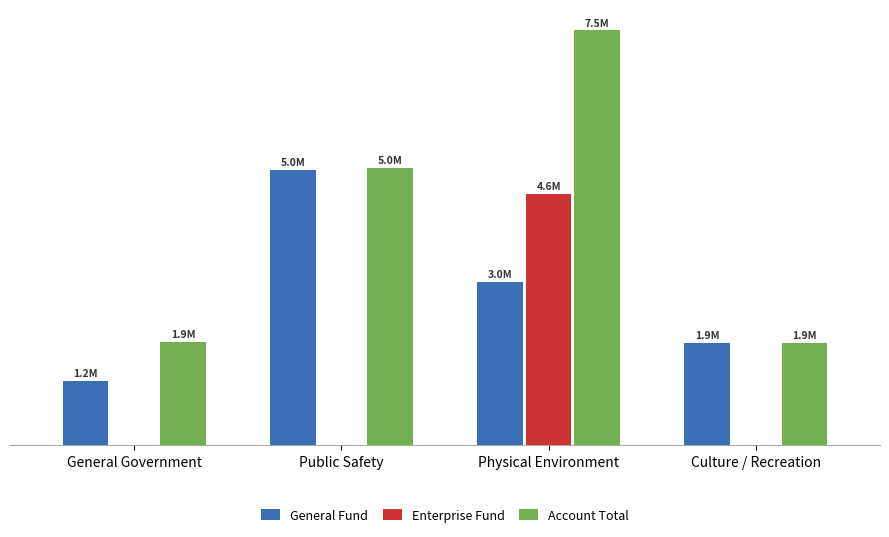

What are all the series names shown in the legend?

General Fund, Enterprise Fund, Account Total